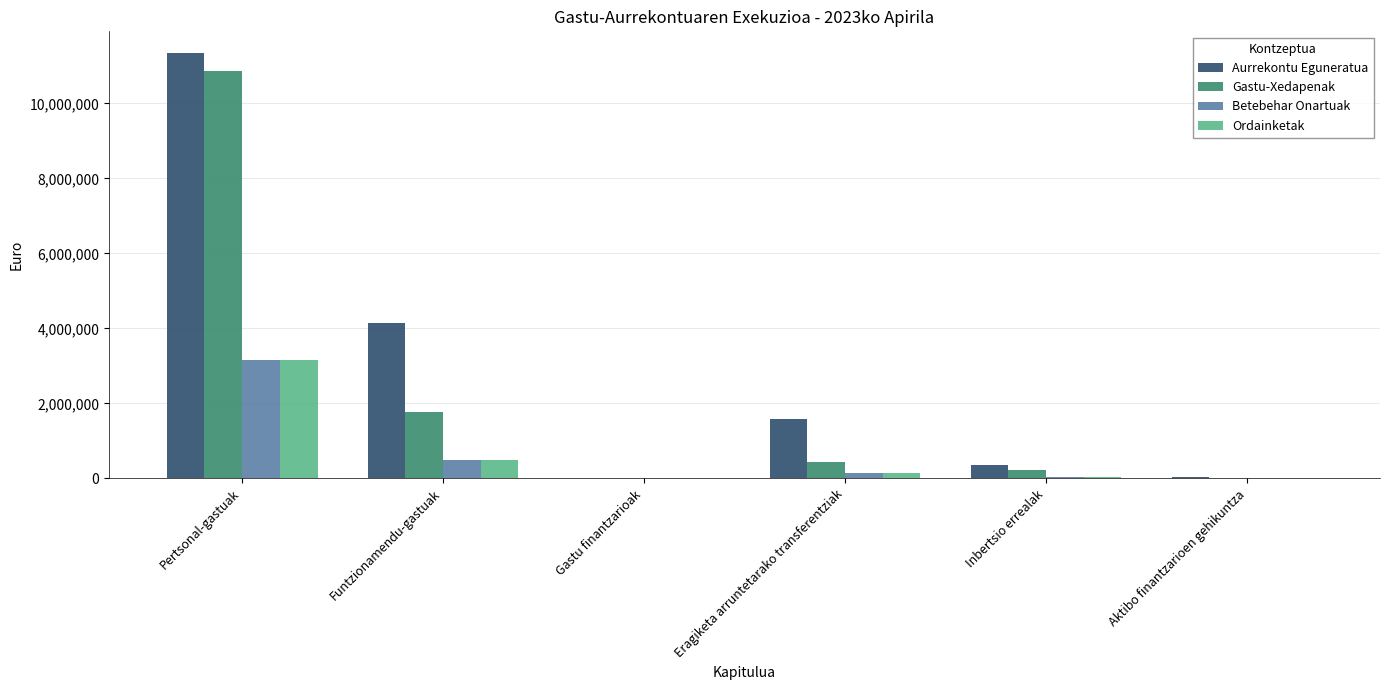

Which series has the largest total across all categories?

Aurrekontu Eguneratua